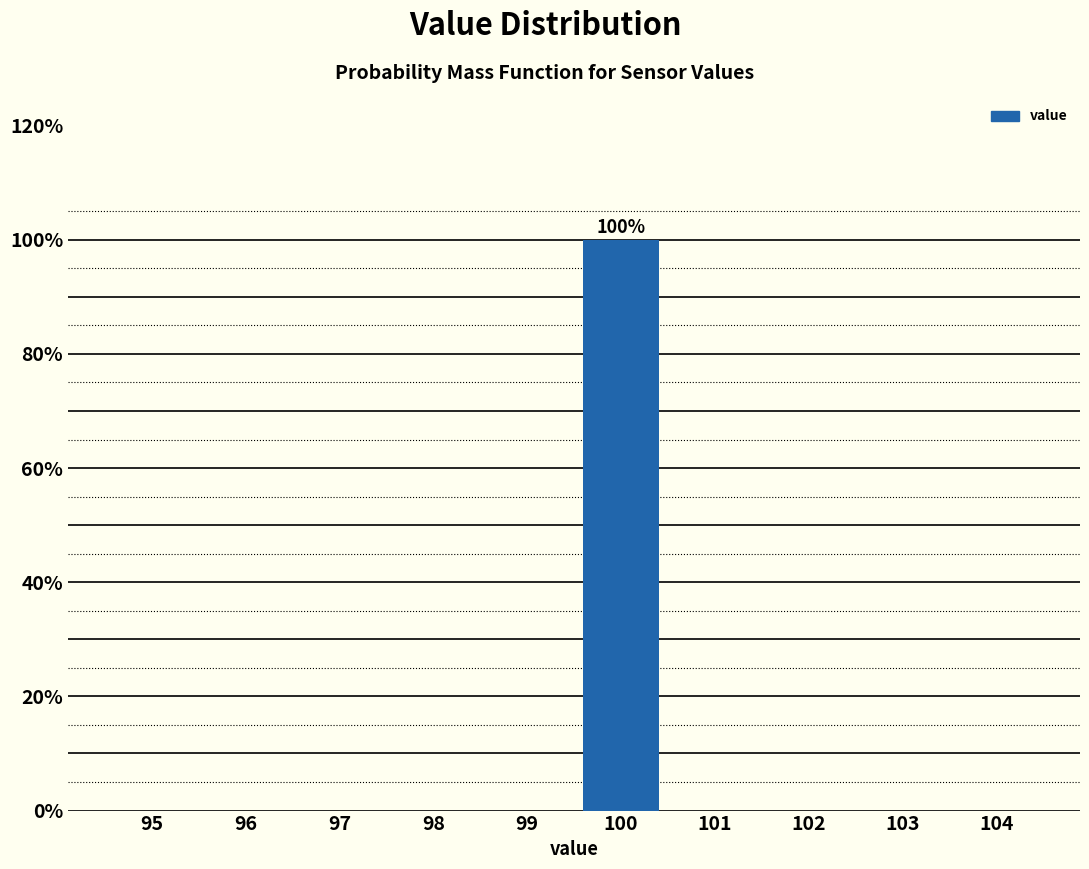

Reading right to left, list all the values displayed in this chart.

104=0	103=0	102=0	101=0	100=100	99=0	98=0	97=0	96=0	95=0